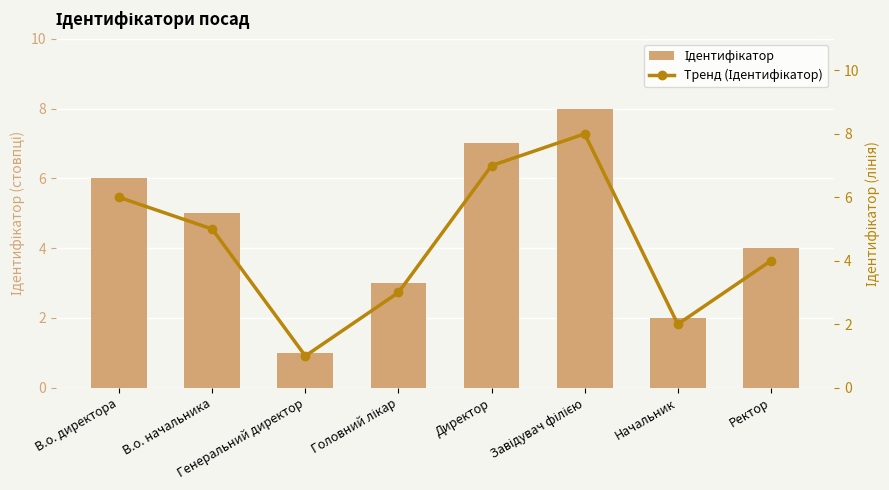

Which category has the highest value in the Тренд (Ідентифікатор) series?

Завідувач філією